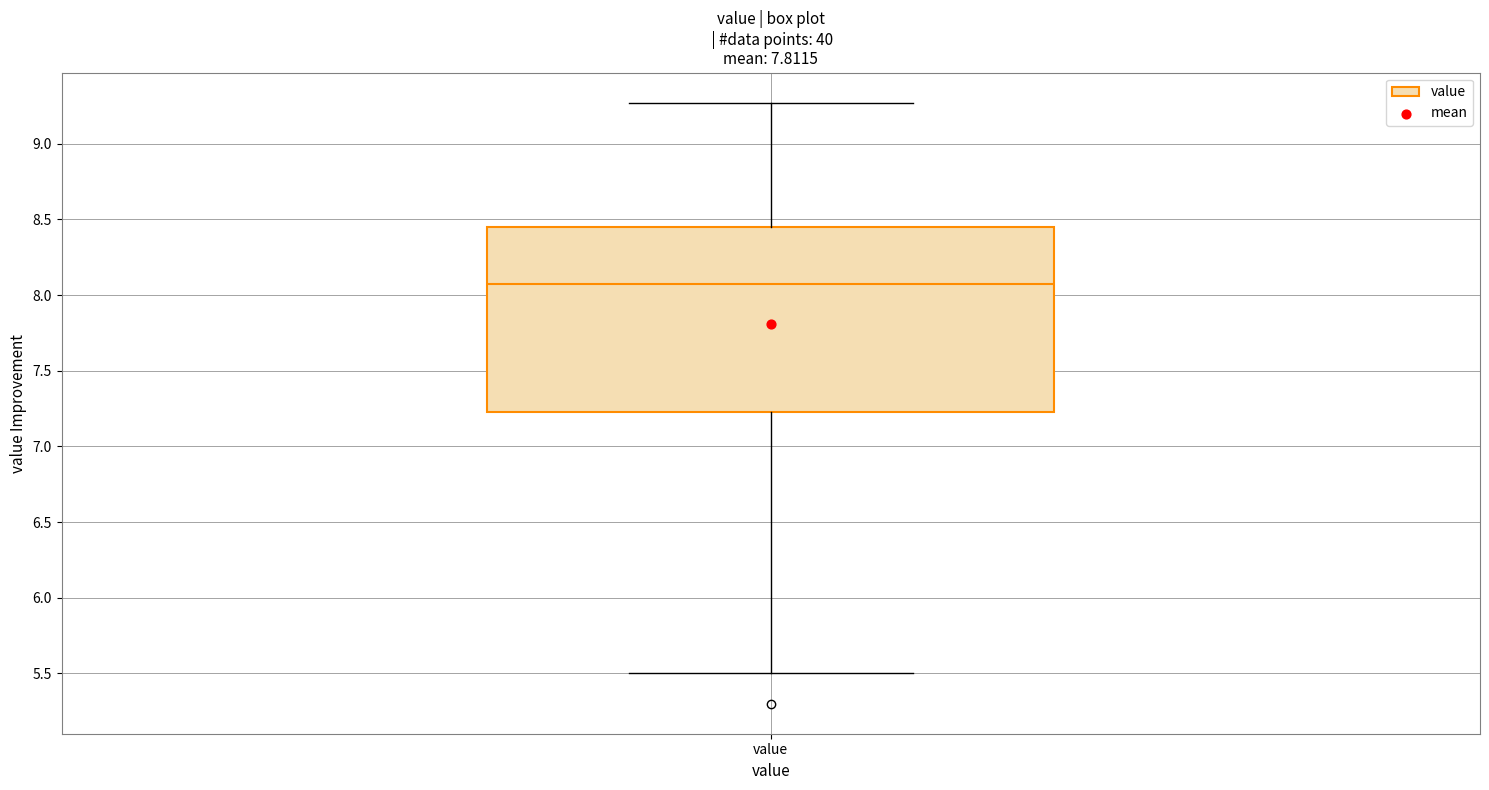

Where does the upper whisker of the box for value end on the y-axis? The values are not printed on the chart, so give them approximately, as read against the axis.

9.25